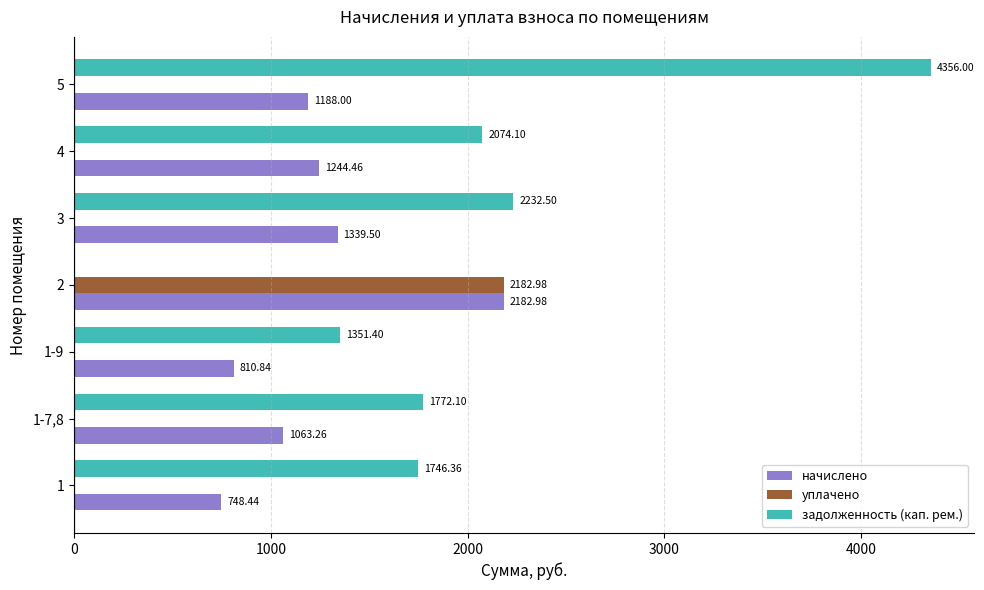

What is the sum of the задолженность (кап. рем.) values at 1 and 1-7,8?

3518.5